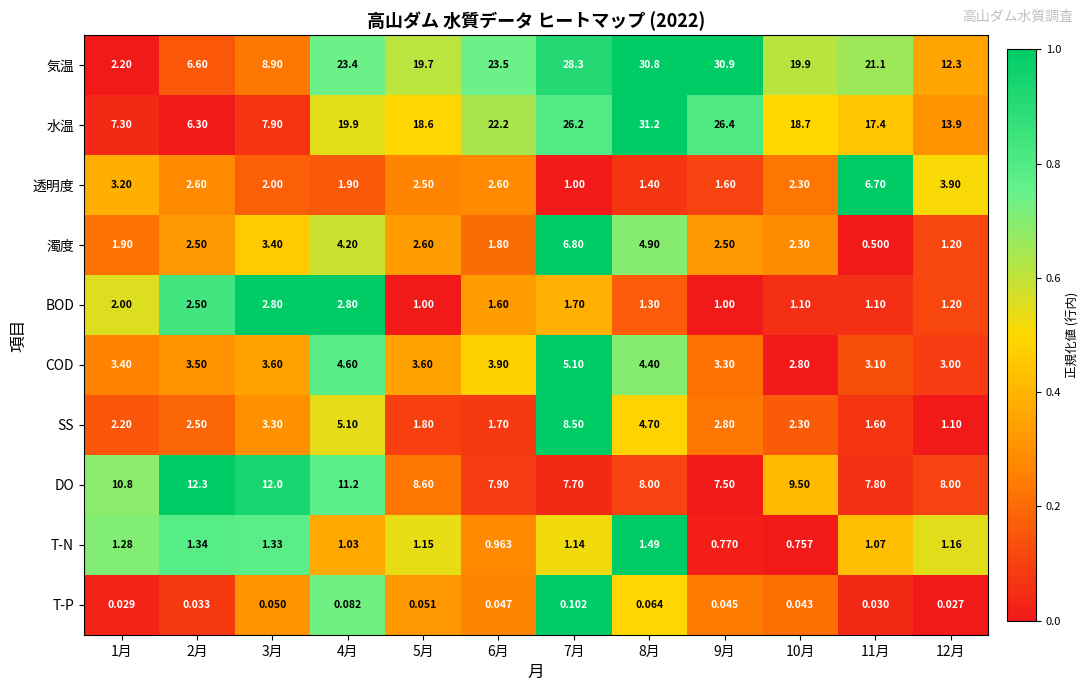

Which series has the largest range (max minus min)?

気温